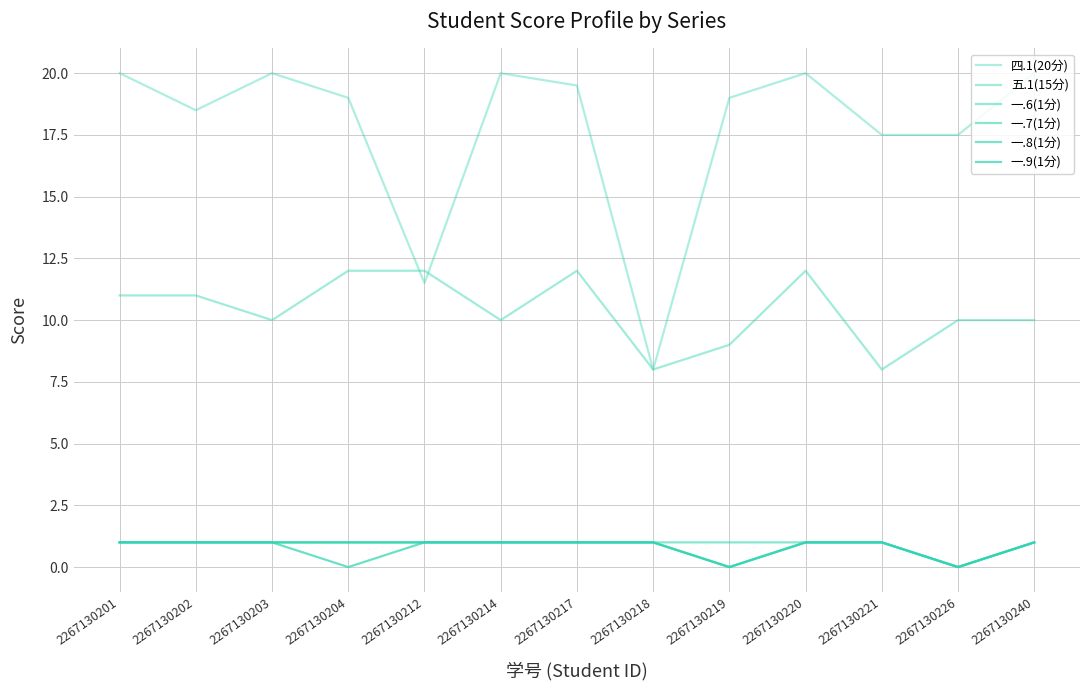

Which category has the highest value across all series?

2267130201